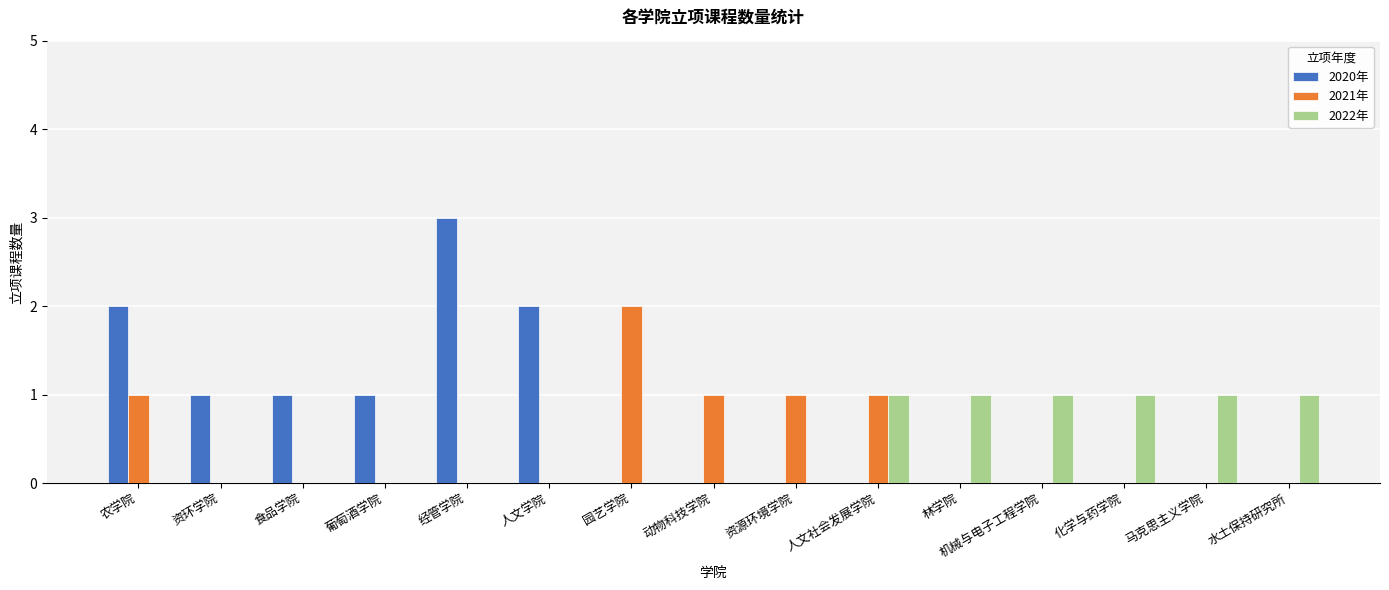

Count the number of categories in the chart.

15